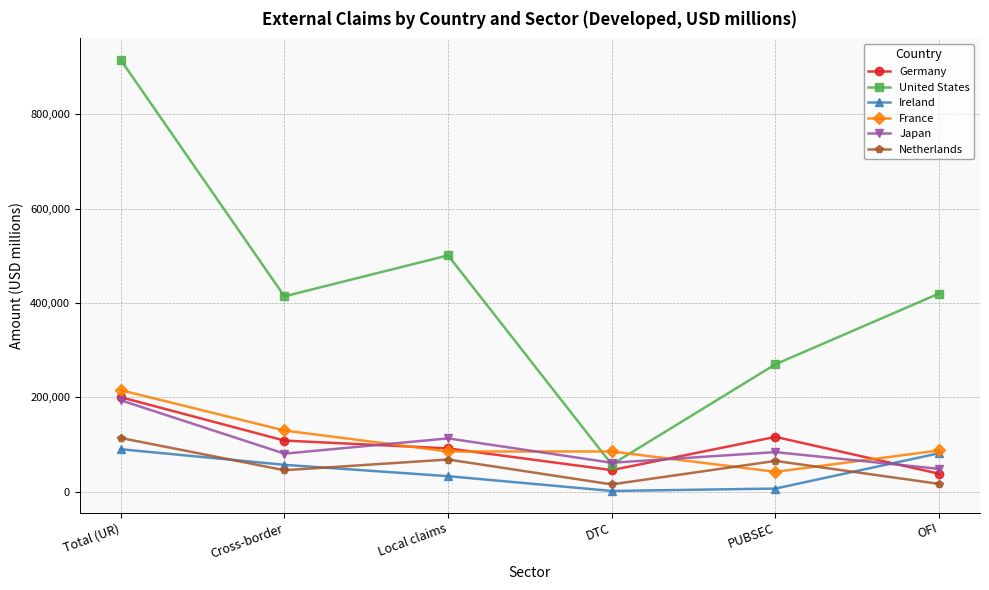

True or false: Germany has more than 0 points higher than both neighbors.

True